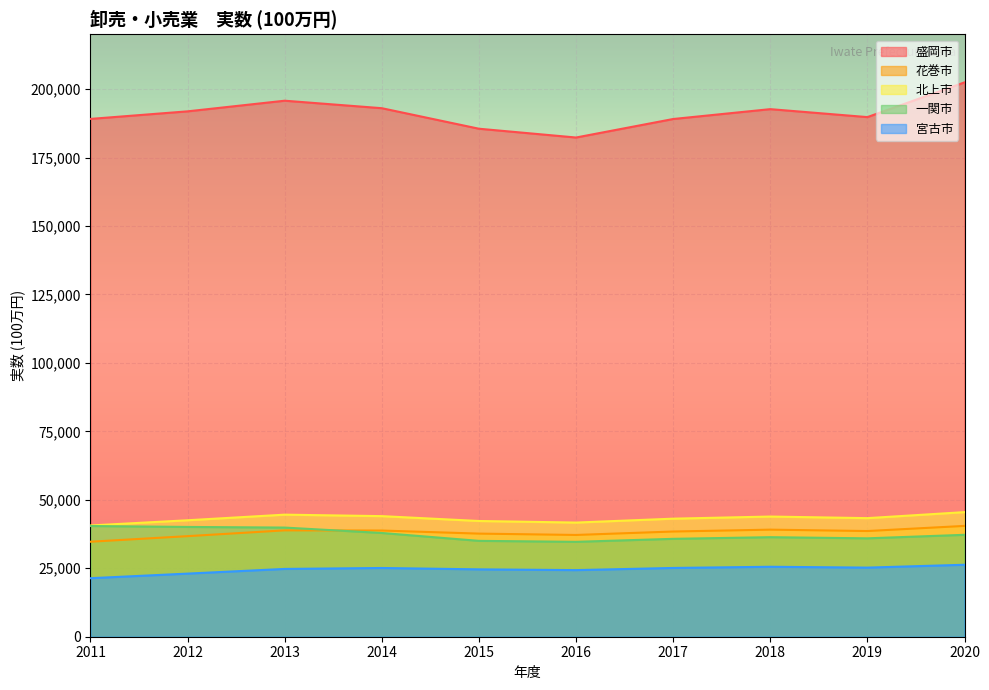

What is the difference between the second highest and second lowest values in the 花巻市 series?

2373